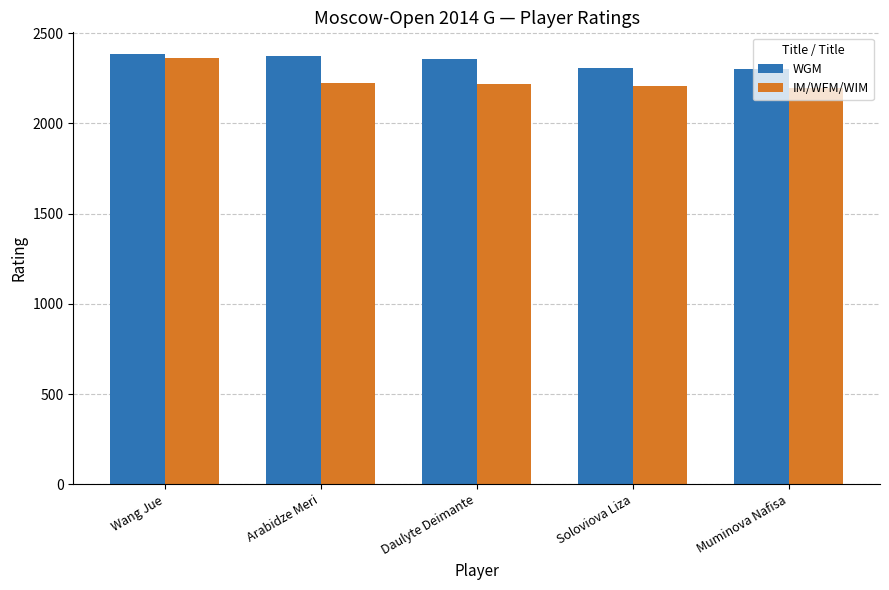

What is the difference between the highest and lowest values at Daulyte Deimante?

138